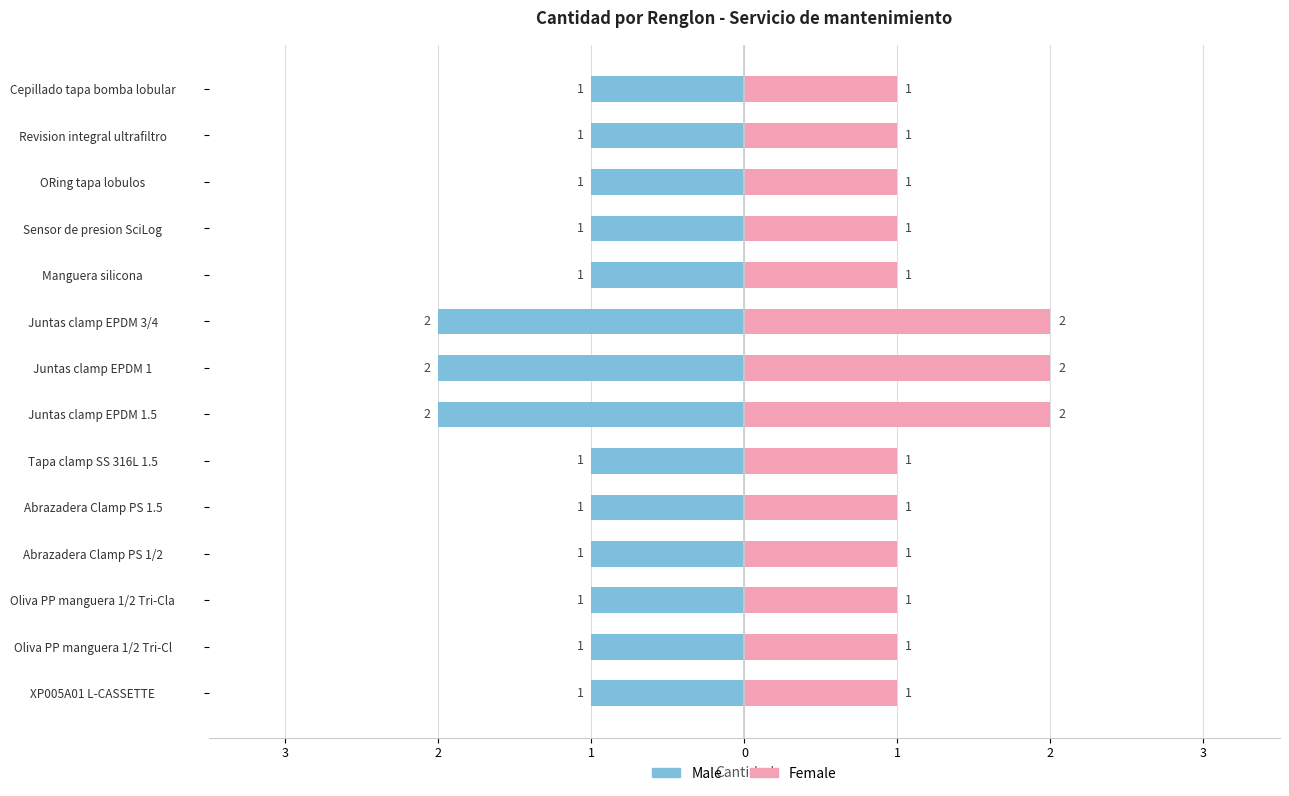

List the series in order of their overall mean, lowest first.

Male, Female